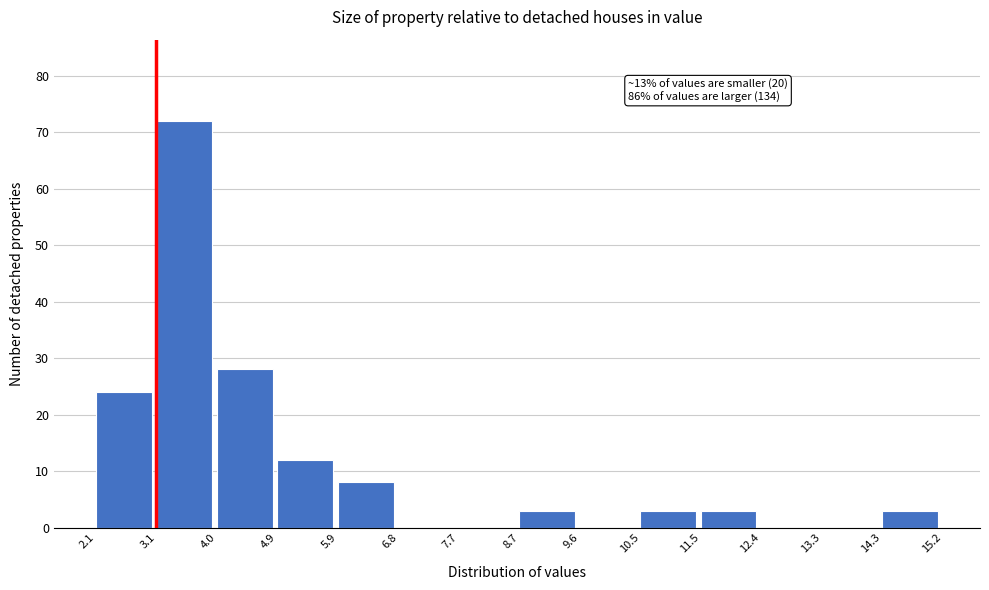

Which range on the x-axis has the tallest bar?

3.1 to 4.0